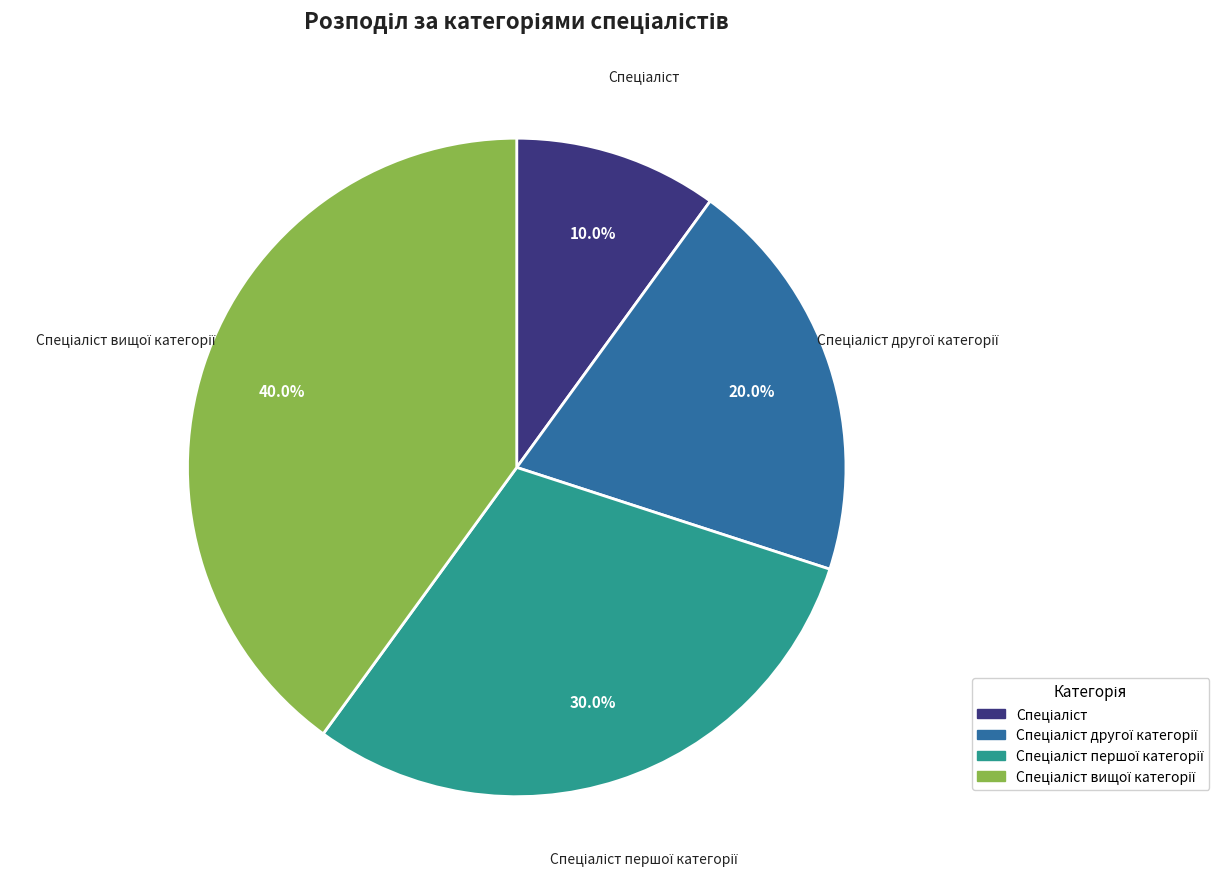

Is there a majority slice in this chart?

No